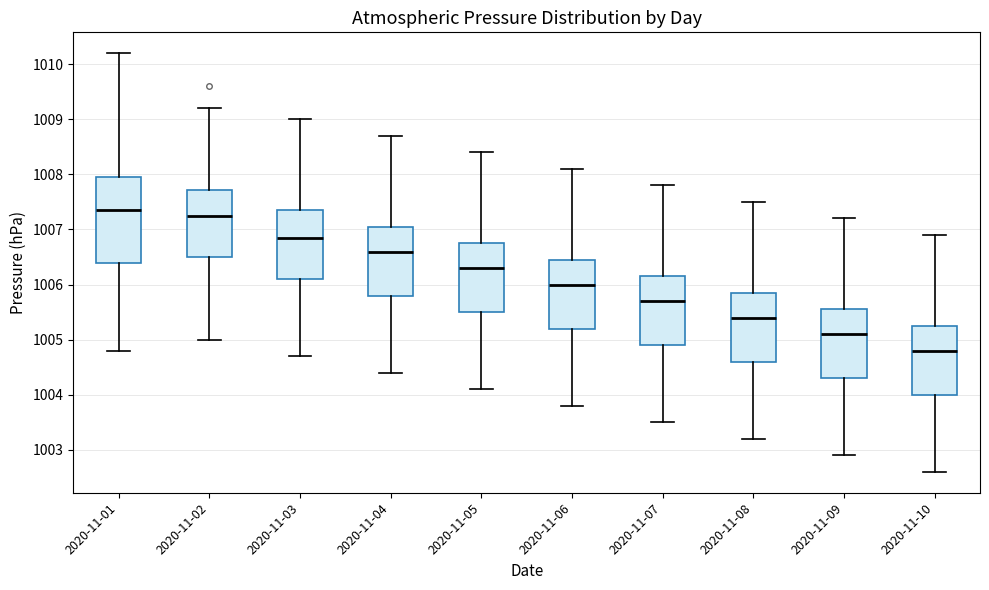

Which box is the tallest, from its lower edge to its upper edge?

2020-11-01